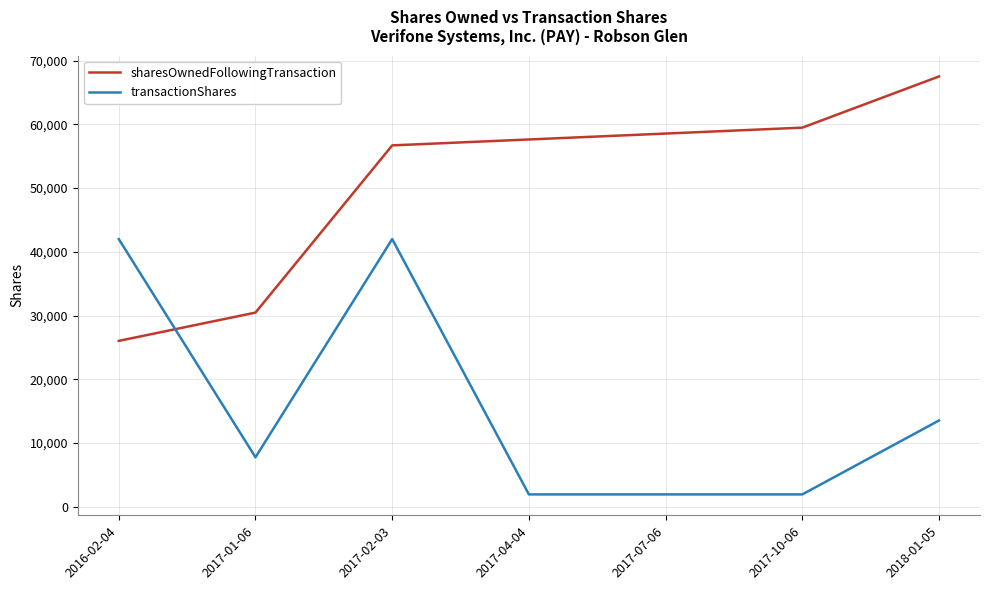

At how many categories does at least one series exceed 35553?

6